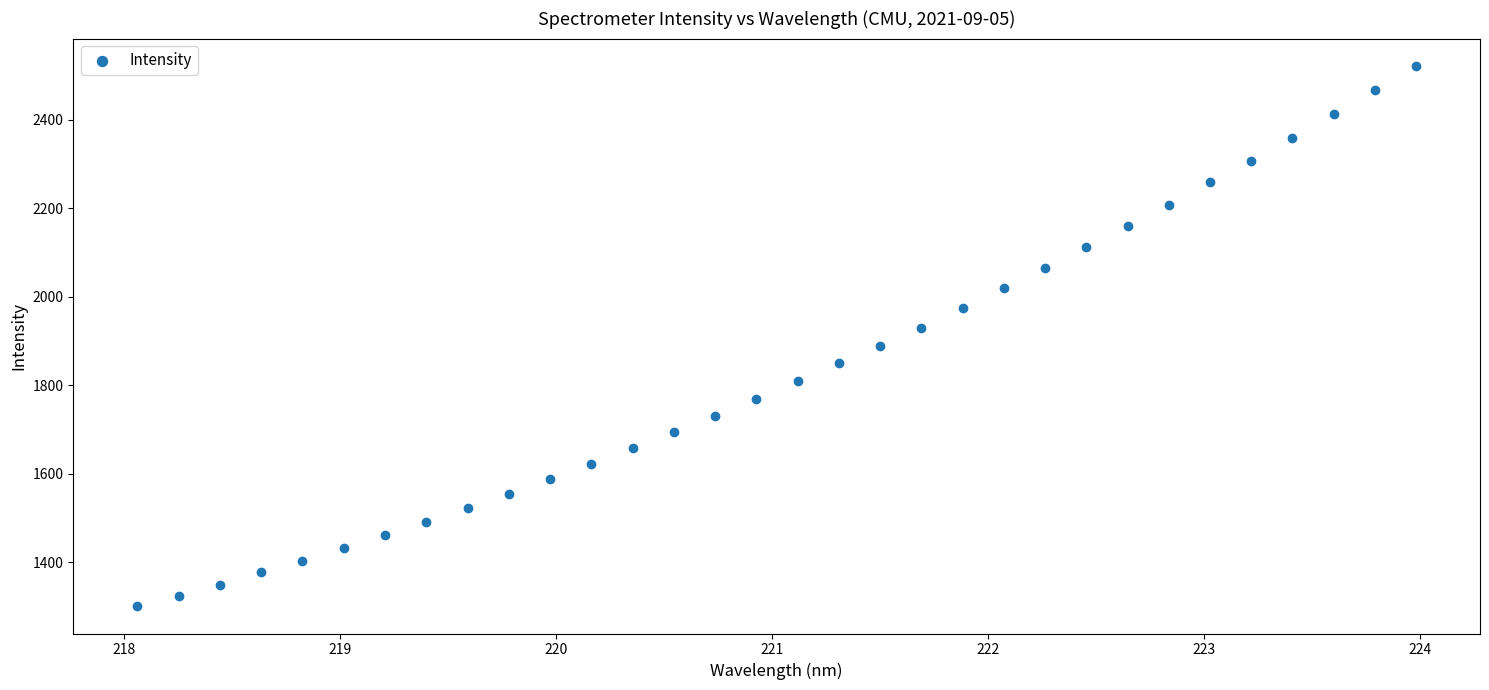

What is the range of Y values (max minus min)?

1222.5